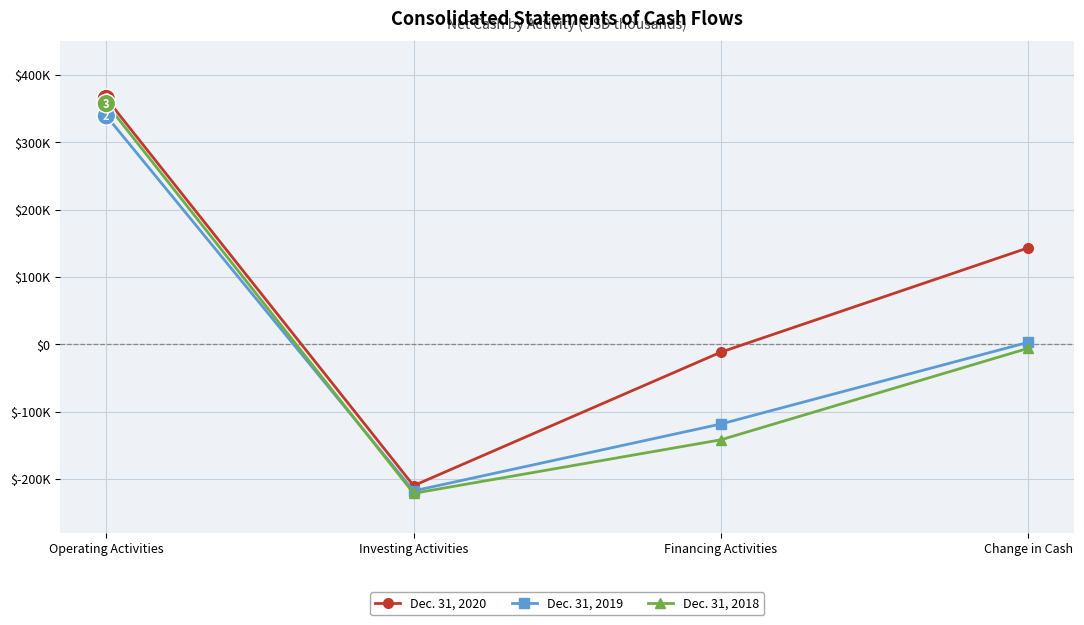

In Dec. 31, 2018, how many points are lower than both neighbors (excluding endpoints)?

1